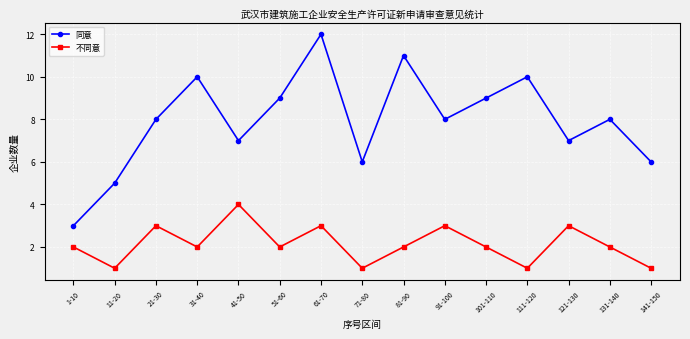

What is the total value across all series at 141-150?

7